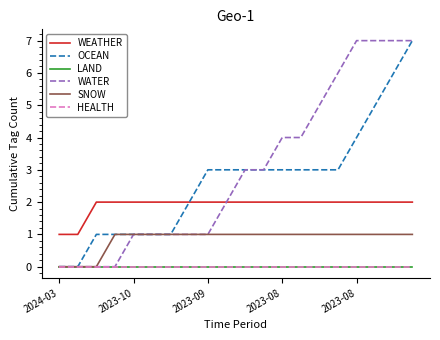

At how many categories does at least one series exceed 0?

20